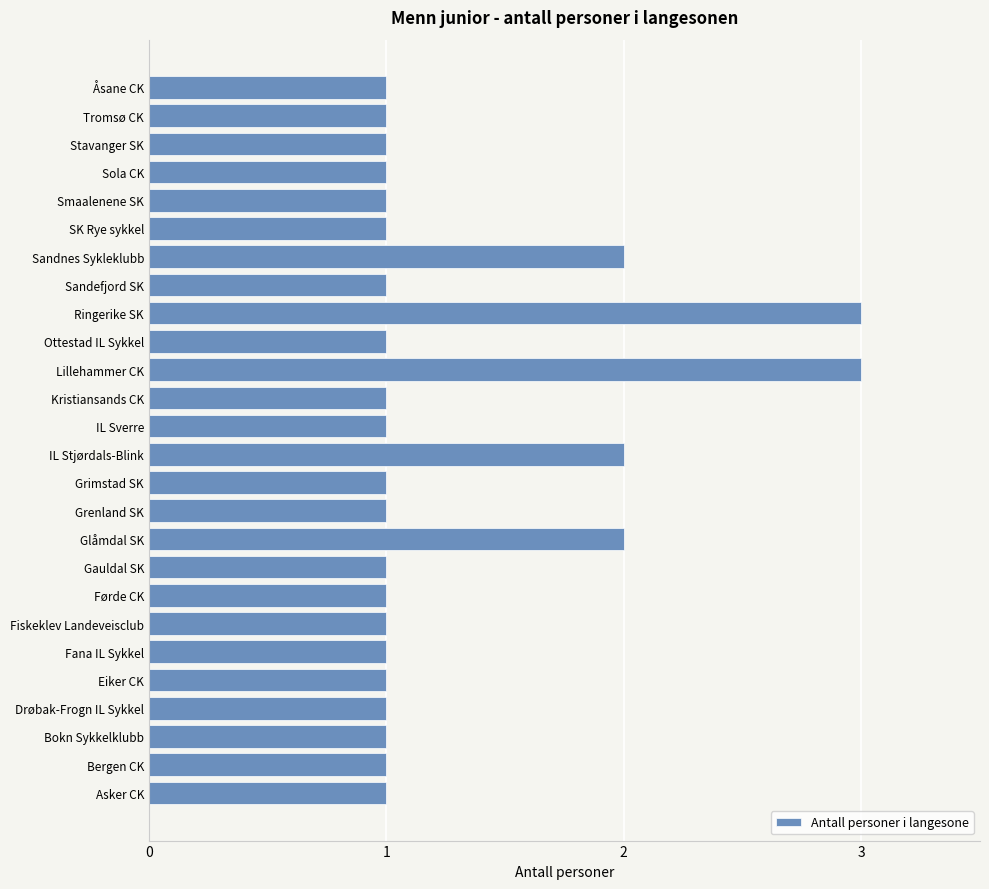

What is the ratio of the value at Glåmdal SK to the value at Grenland SK?

2.0